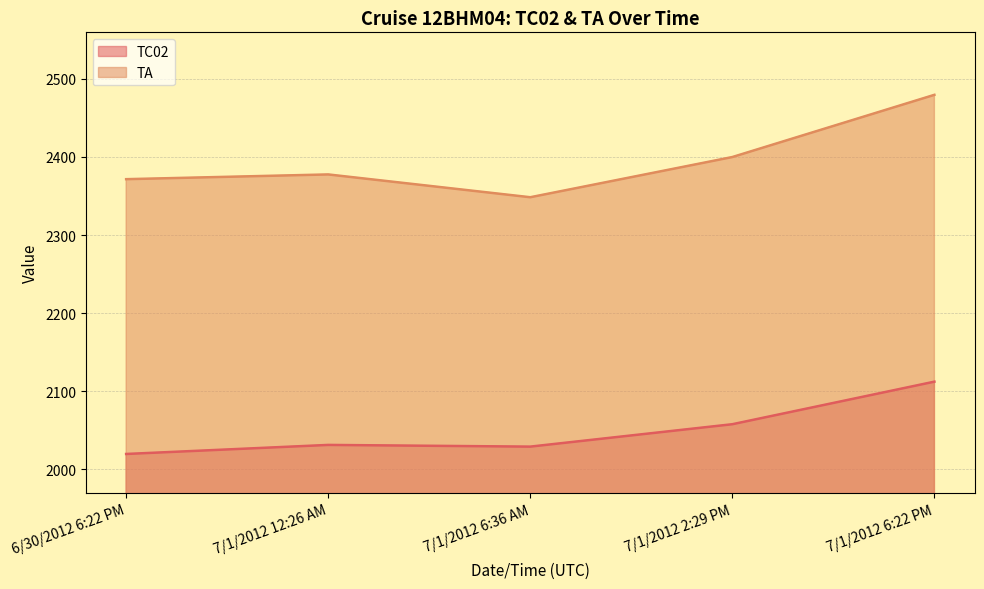

What are all the series names shown in the legend?

TC02, TA